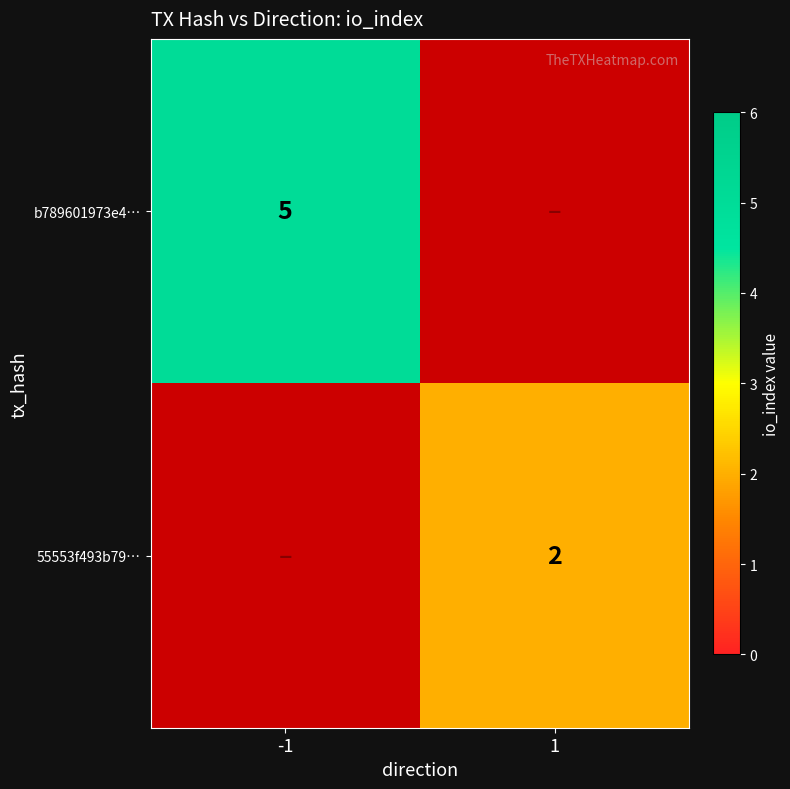

The b789601973e4… series shows 7 at -1. True or false?

False